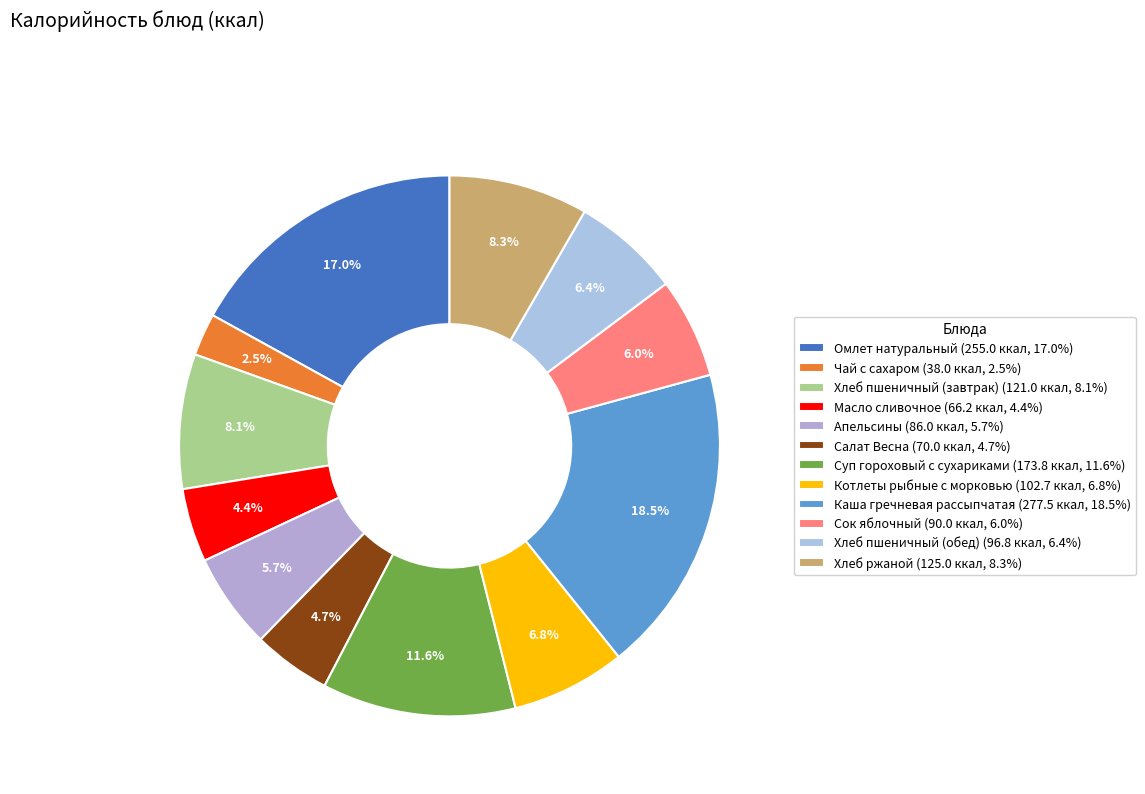

What is the smallest slice in the pie chart?

Чай с сахаром